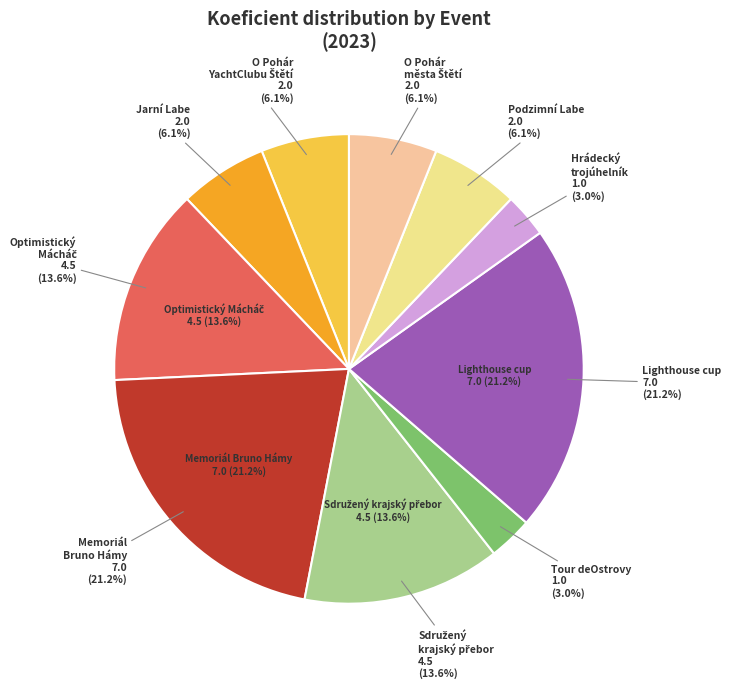

Do O Pohár YachtClubu Štětí and Memoriál Bruno Hámy together represent more than half of the pie?

No